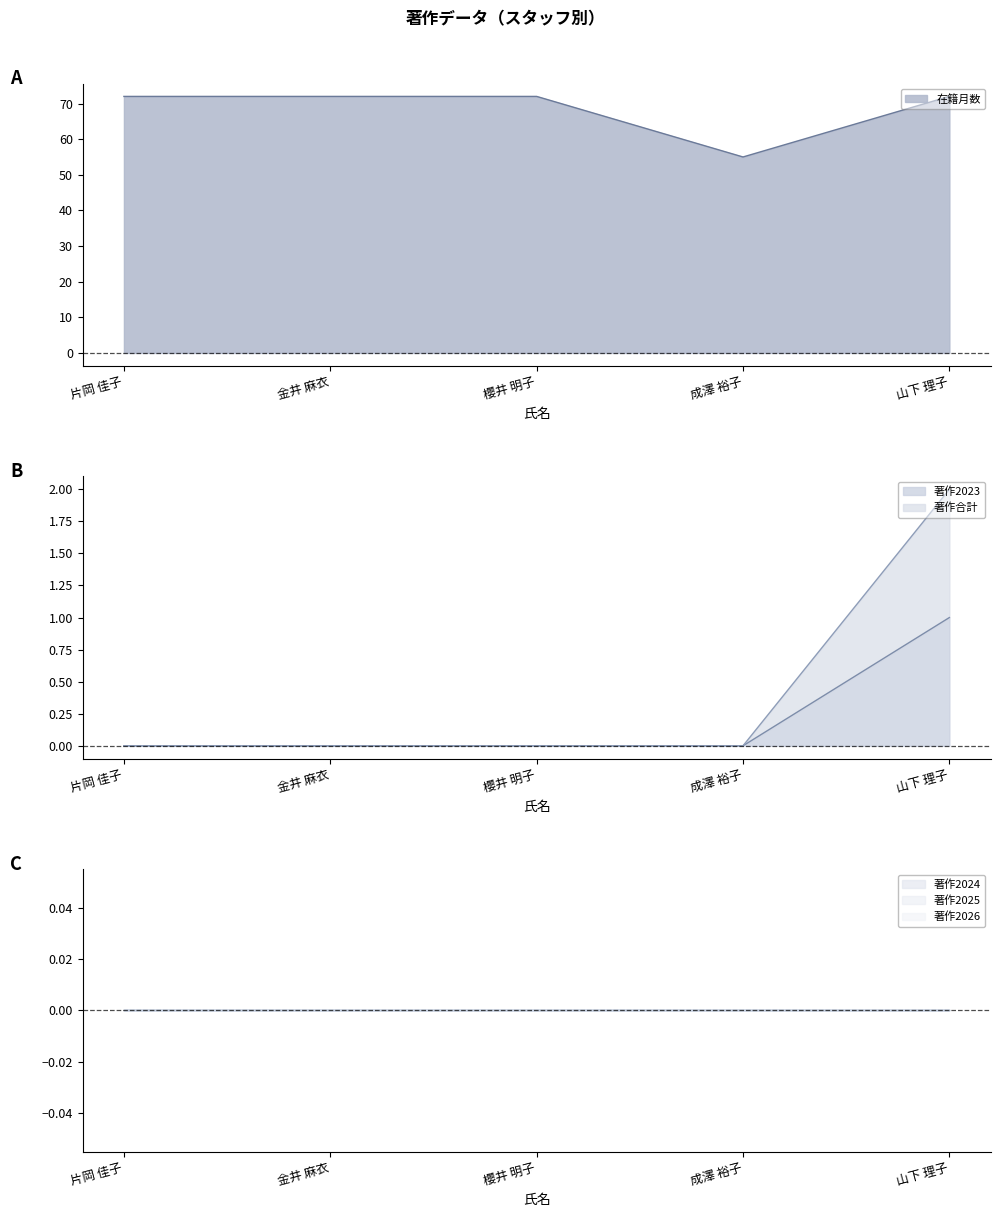

True or false: 在籍月数 and 著作合計 intersect in this chart.

False